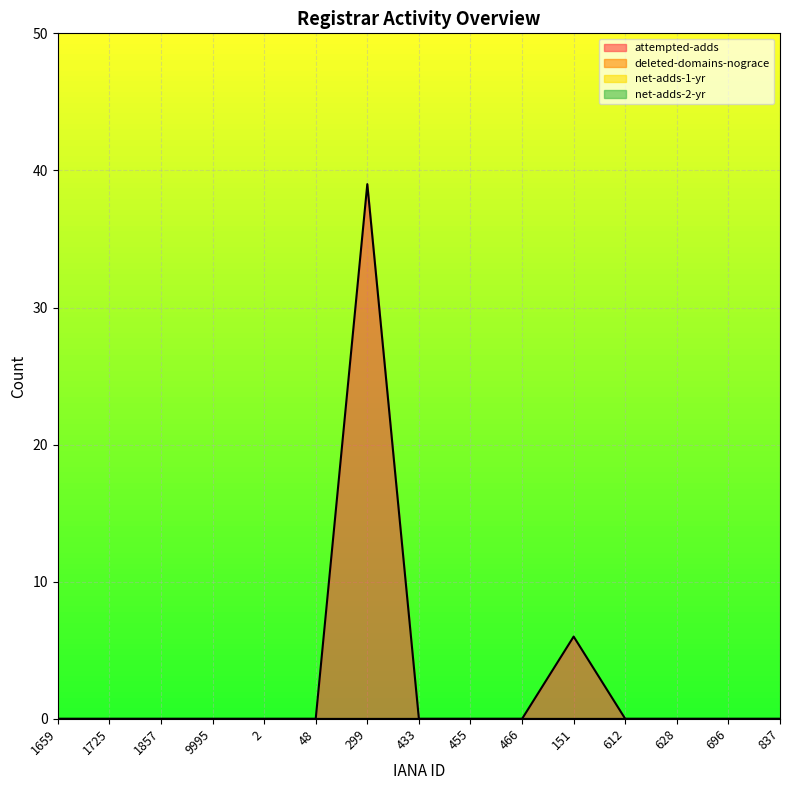

Reading left to right, what are all the values shown in this chart?

attempted-adds: 1659=0	1725=0	1857=0	9995=0	2=0	48=0	299=39	433=0	455=0	466=0	151=6	612=0	628=0	696=0	837=0
deleted-domains-nograce: 1659=0	1725=0	1857=0	9995=0	2=0	48=0	299=0	433=0	455=0	466=0	151=0	612=0	628=0	696=0	837=0
net-adds-1-yr: 1659=0	1725=0	1857=0	9995=0	2=0	48=0	299=0	433=0	455=0	466=0	151=0	612=0	628=0	696=0	837=0
net-adds-2-yr: 1659=0	1725=0	1857=0	9995=0	2=0	48=0	299=0	433=0	455=0	466=0	151=0	612=0	628=0	696=0	837=0